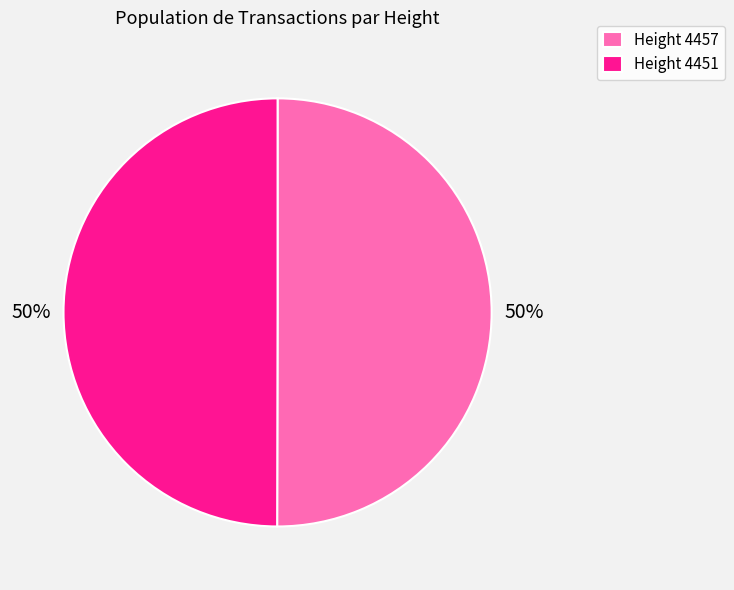

Count the number of slices in the pie.

2